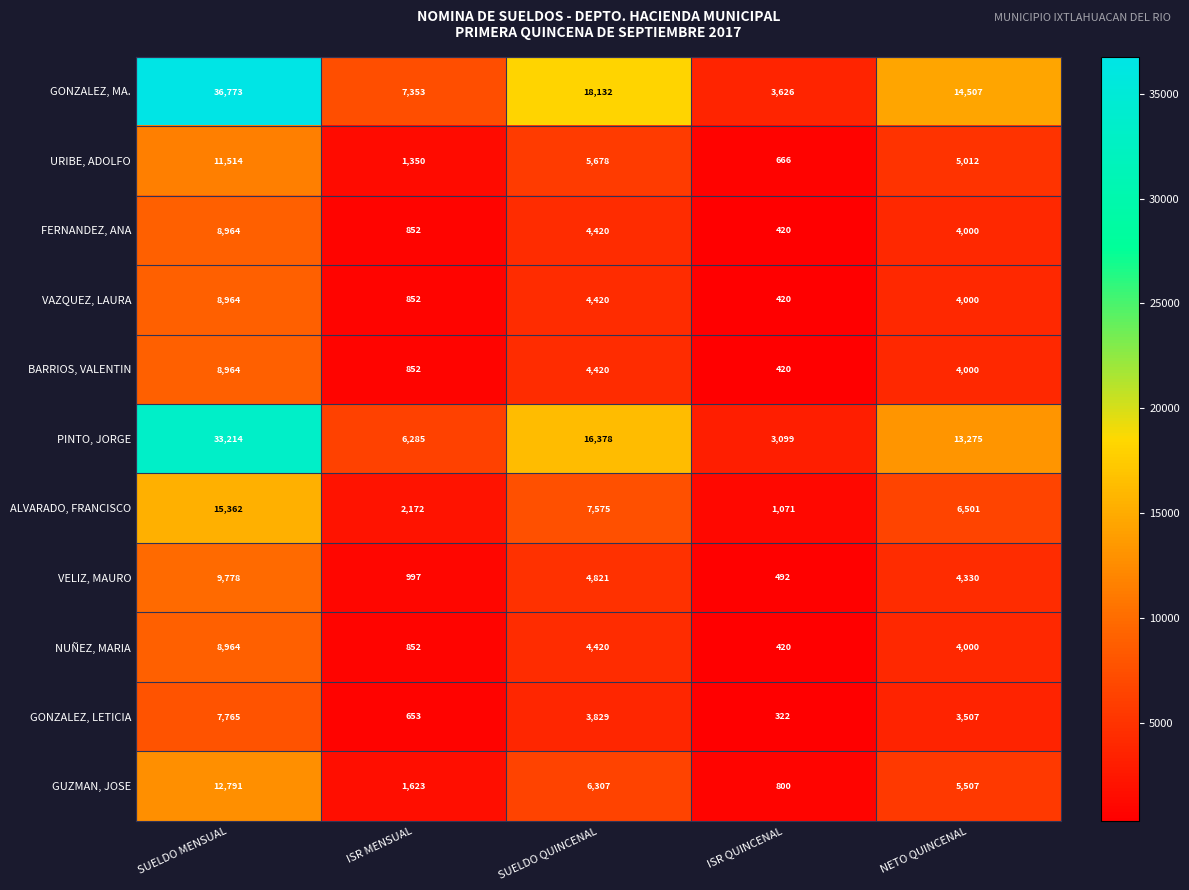

At how many categories does at least one series exceed 13429?

3